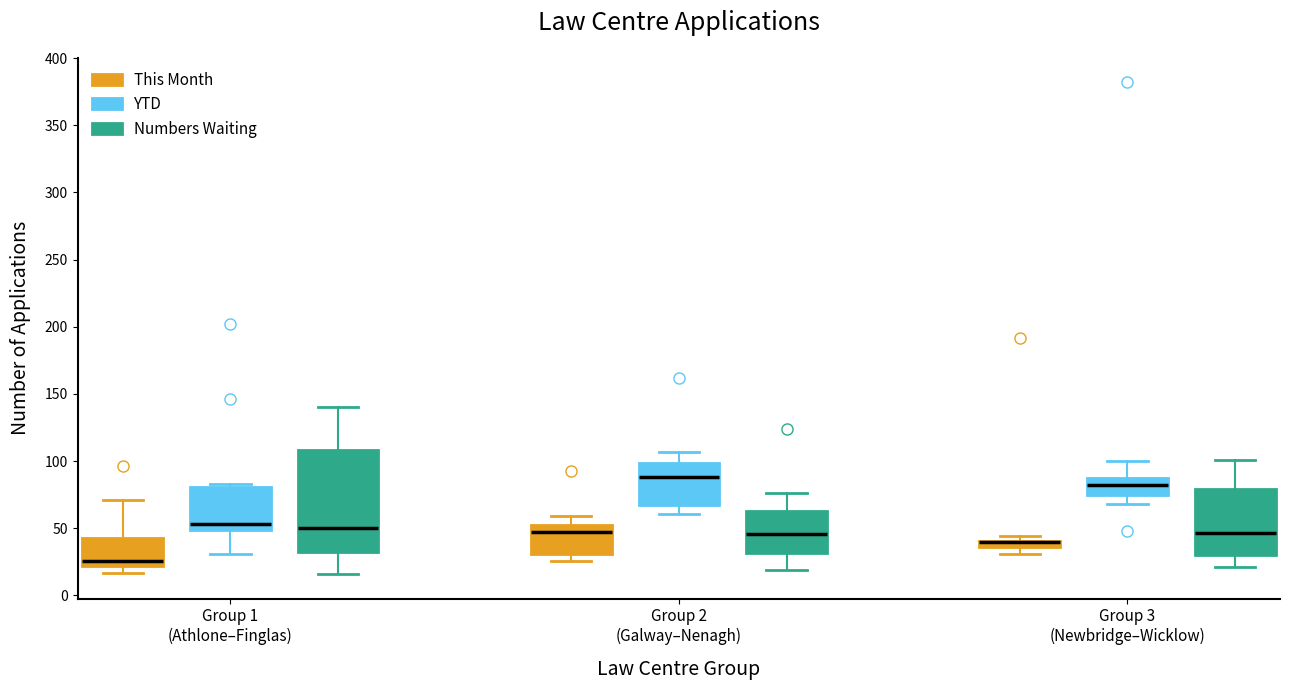

Where does the lower whisker of the box for Group 3 (Newbridge–Wicklow) (YTD) end on the y-axis? The values are not printed on the chart, so give them approximately, as read against the axis.

70